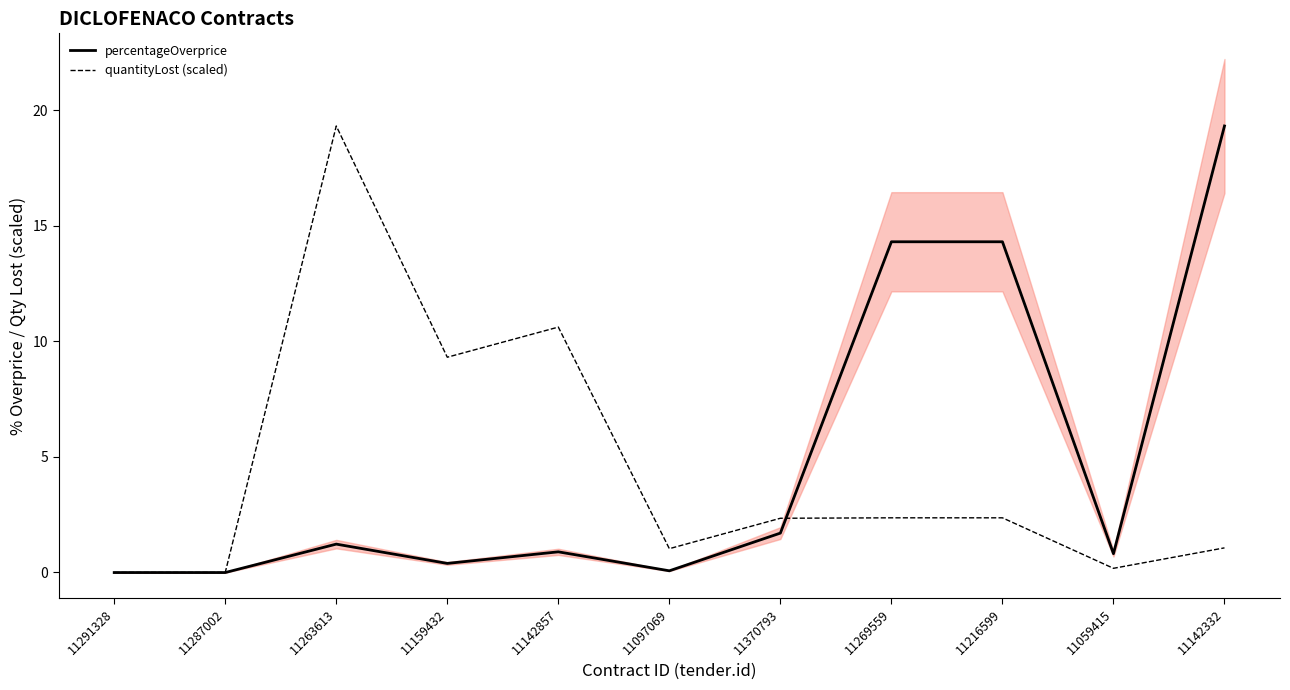

Count the number of data series in this chart.

2